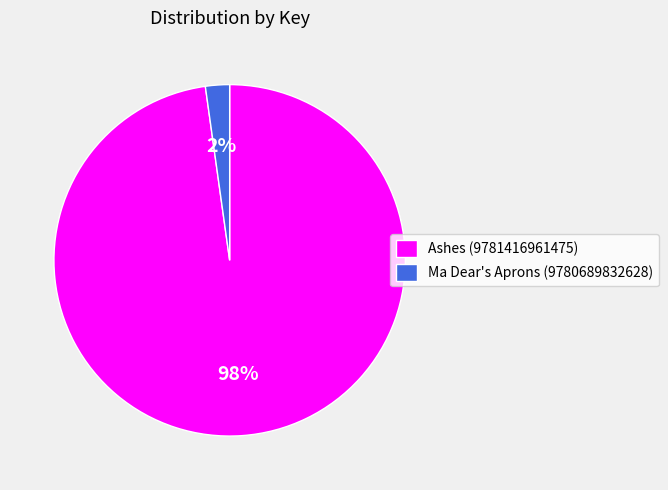

To the nearest percent, what percentage of the pie is Ashes (9781416961475)?

98%